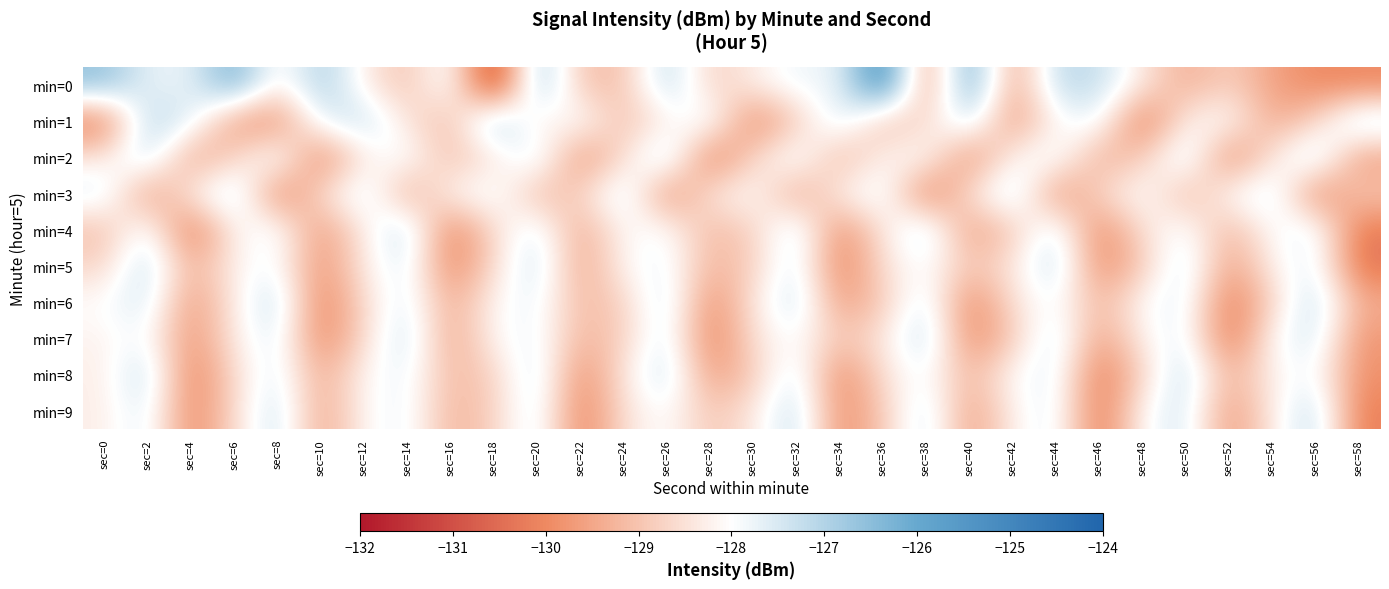

List the series in order of their peak value, lowest first.

min=2, min=3, min=4, min=5, min=6, min=7, min=8, min=9, min=1, min=0